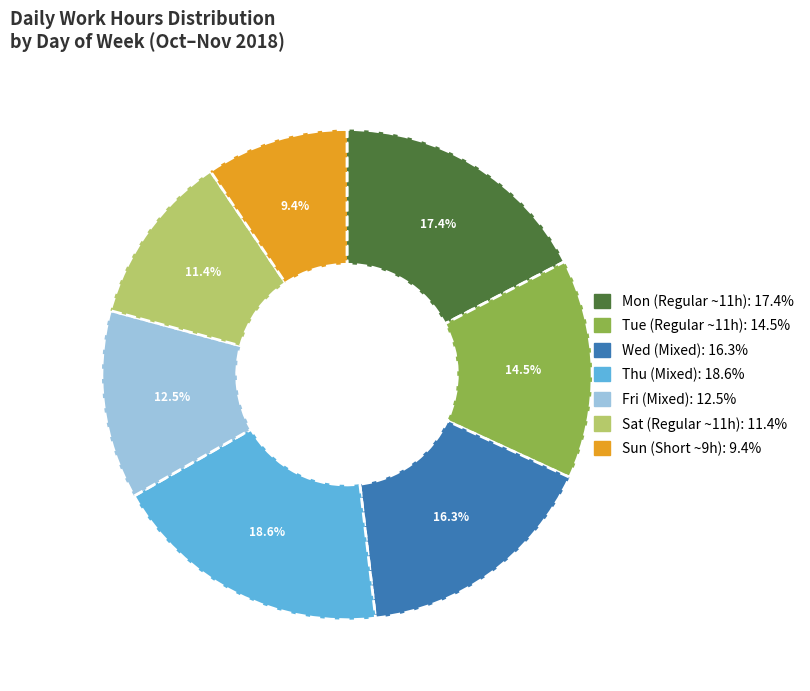

Is there any slice that represents more than half of the pie?

No